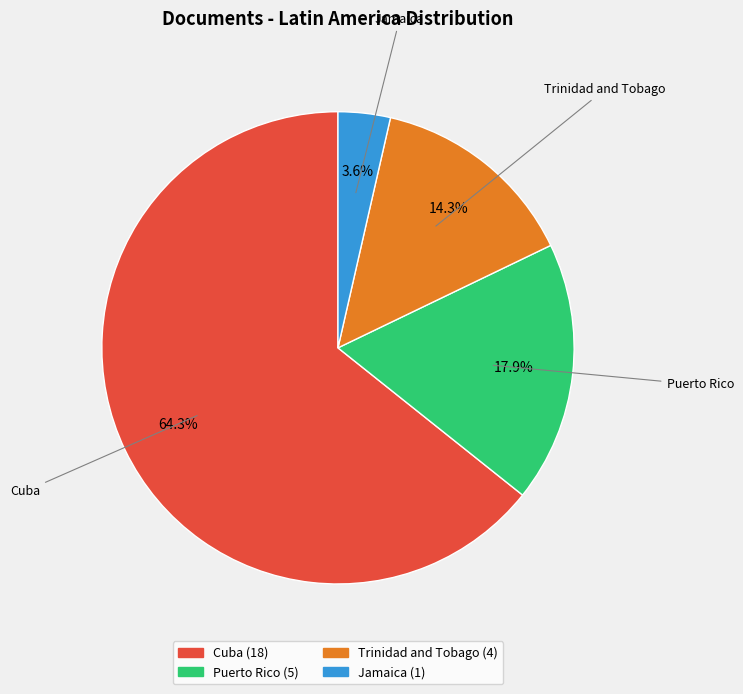

True or false: Cuba accounts for 58% of the total.

False